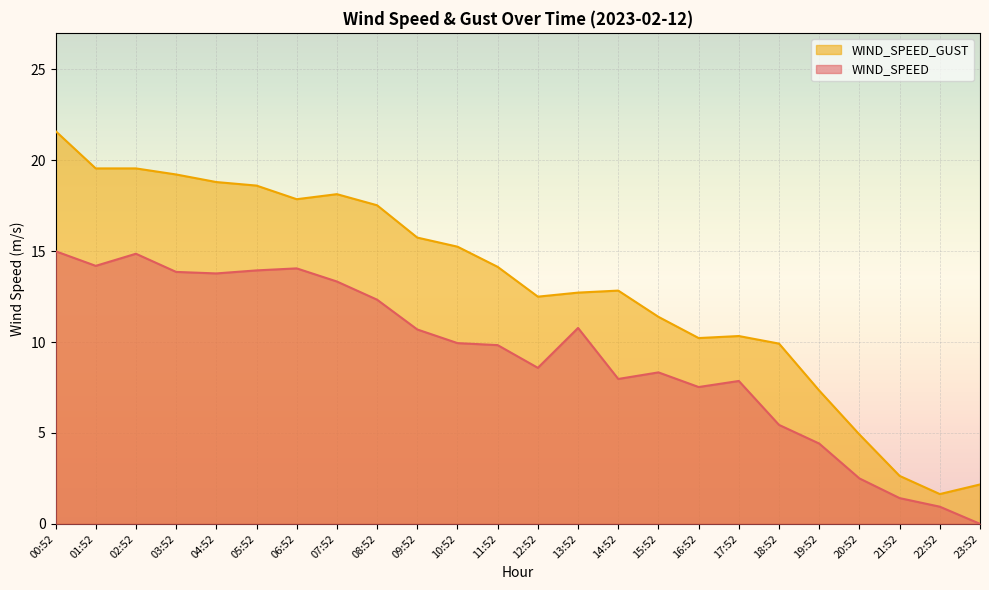

How many values in the WIND_SPEED series exceed 9?

13